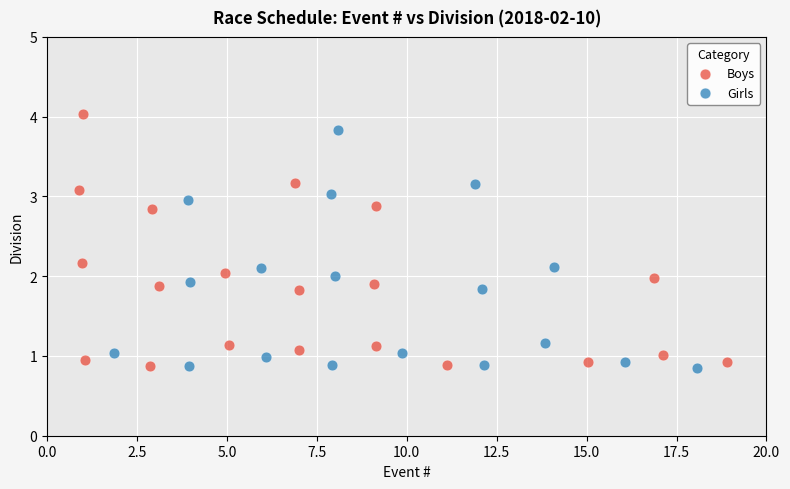

Which series contains the highest Y value?

Boys